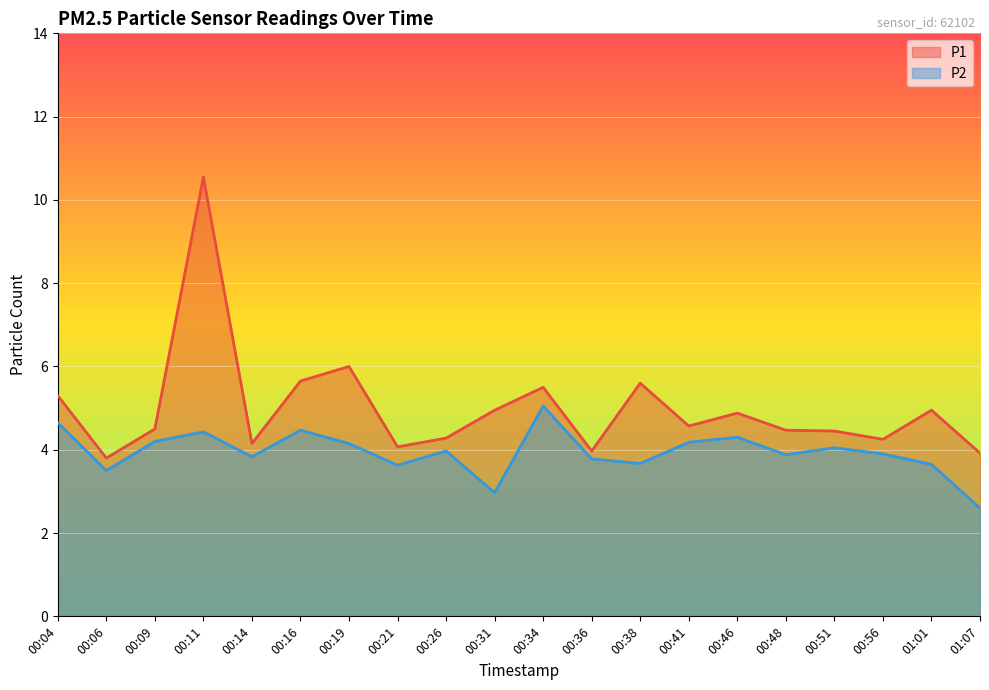

True or false: P2 and P1 cross at least once.

False